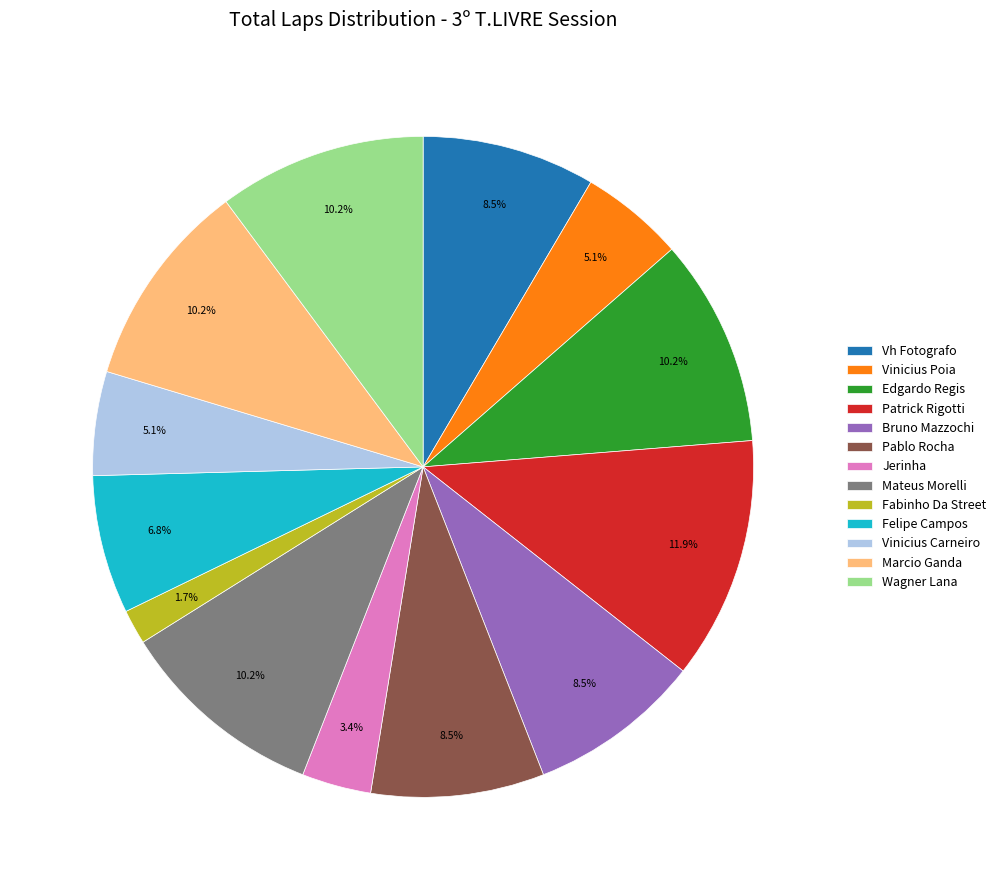

How much of the chart is everything except Vinicius Poia?

94.9%